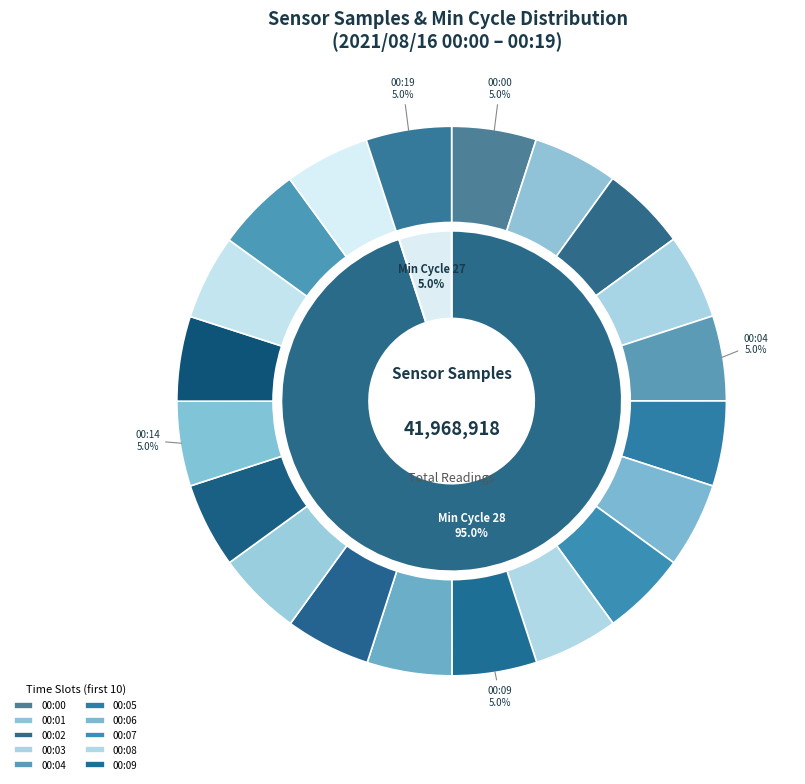

How many segments does this pie chart have?

20